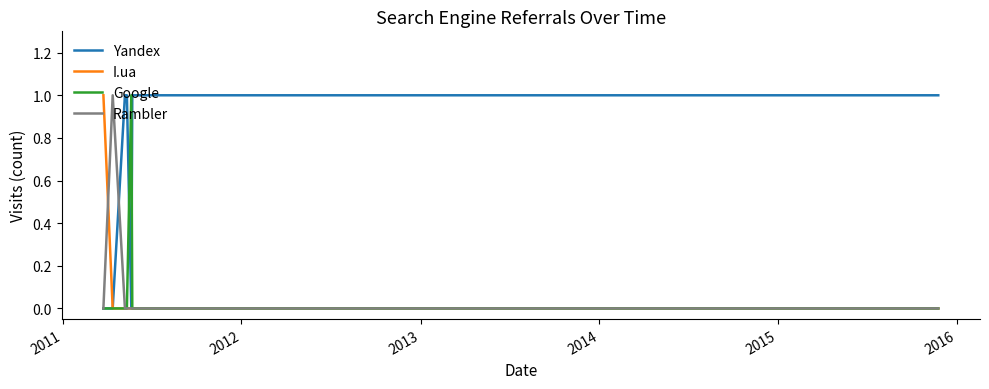

At how many categories does at least one series exceed 0?

9